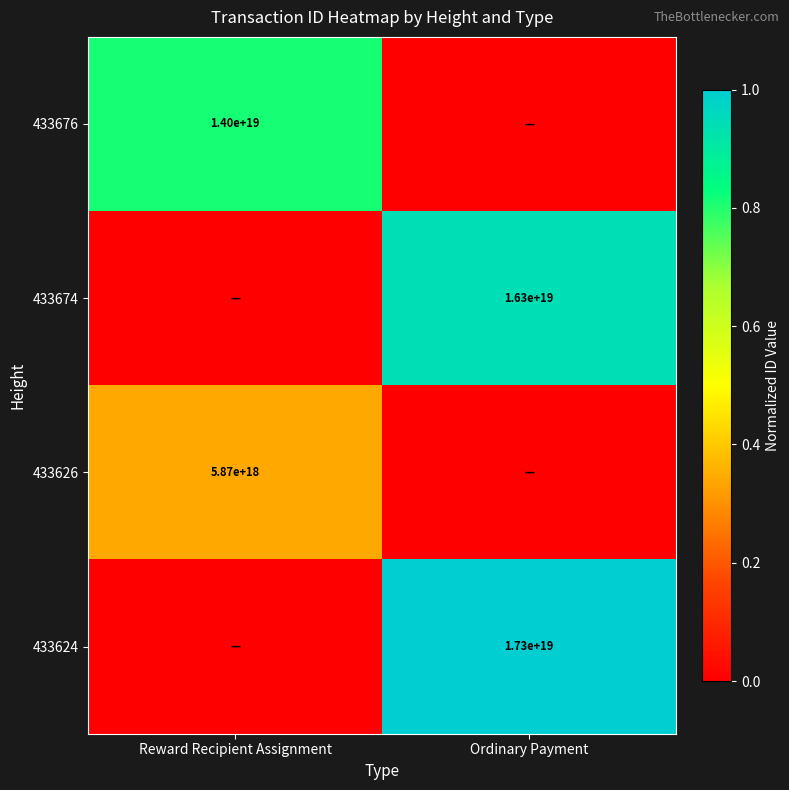

The 433674 series shows 7986231801741642752 at Ordinary Payment. True or false?

False